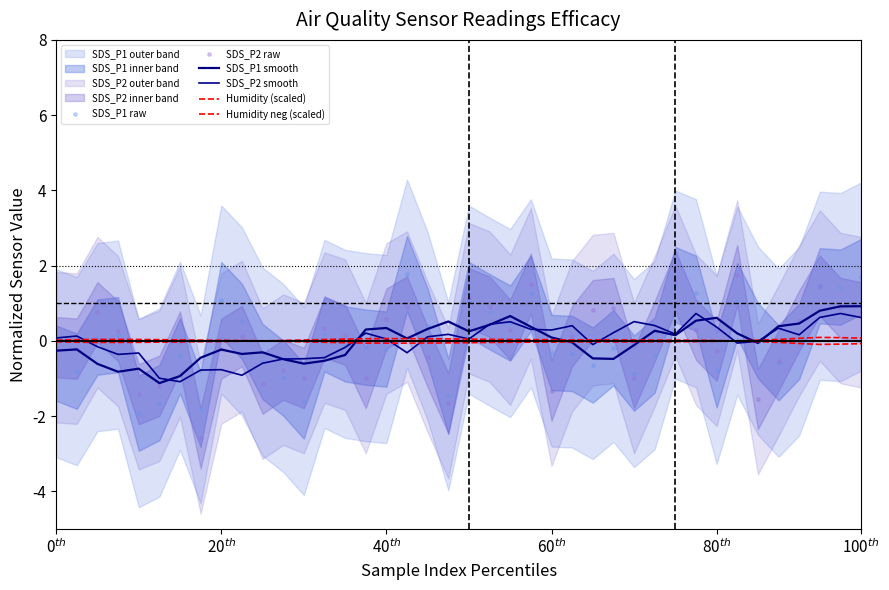

At how many categories does at least one series exceed 0?

40